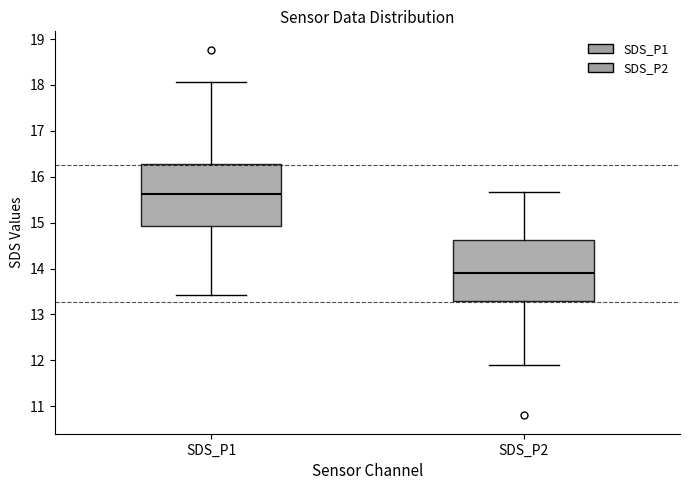

Reading left to right, read every box against the y-axis: the position of its median line, the range the box covers, and the ends of its whiskers. The values are not printed on the chart, so give them approximately, as read against the axis.

SDS_P1: median 15.6, box 14.9 to 16.3, whiskers 13.4 to 18.1
SDS_P2: median 13.9, box 13.3 to 14.6, whiskers 11.9 to 15.7